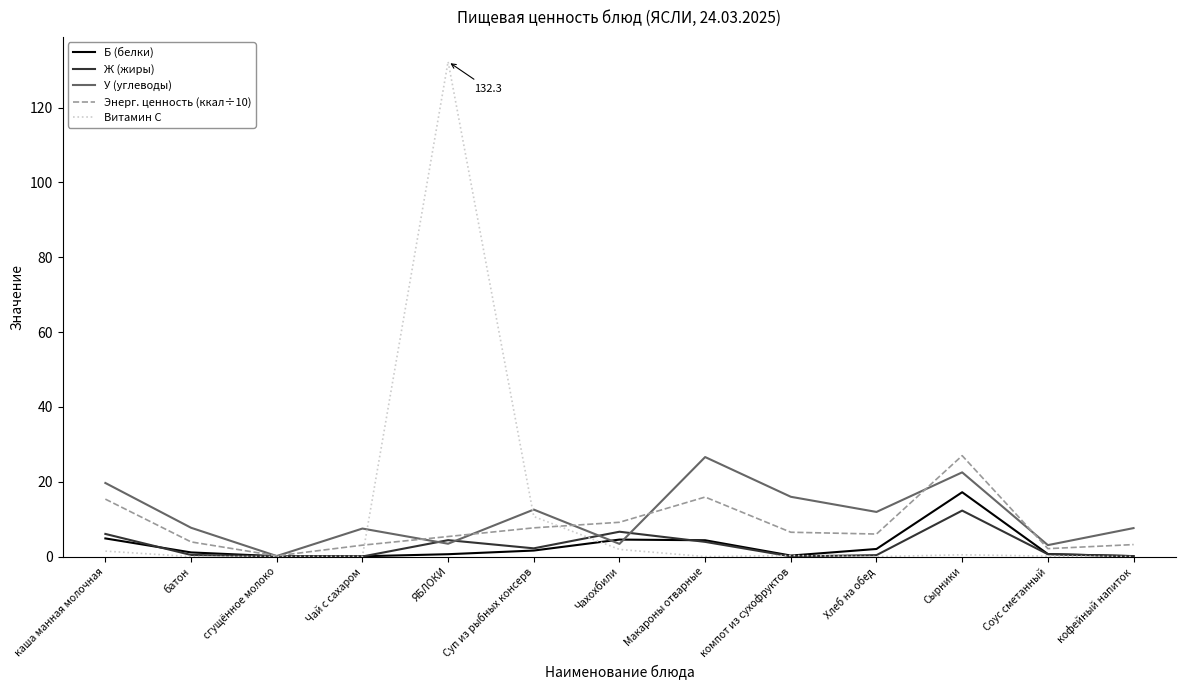

At which category is the sum across all series the highest?

ЯБЛОКИ